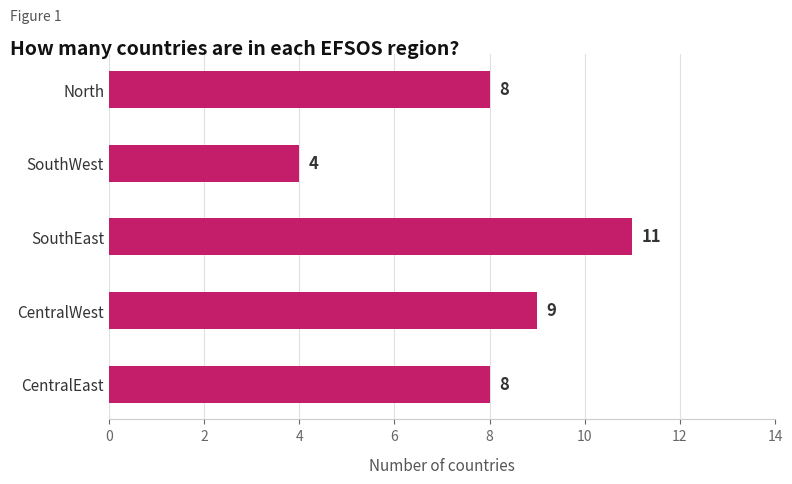

Is it true that the value at CentralWest is 12?

False